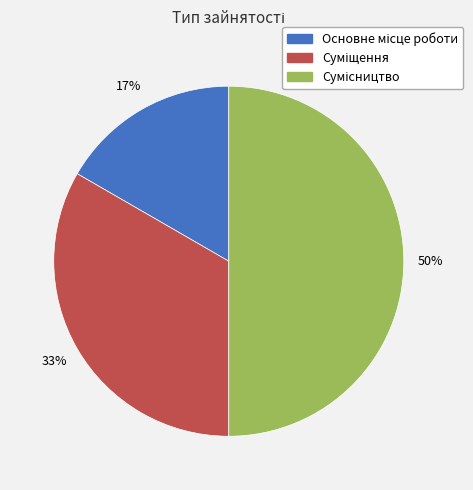

To the nearest percent, what is the difference between the largest and smallest slice percentages?

33%